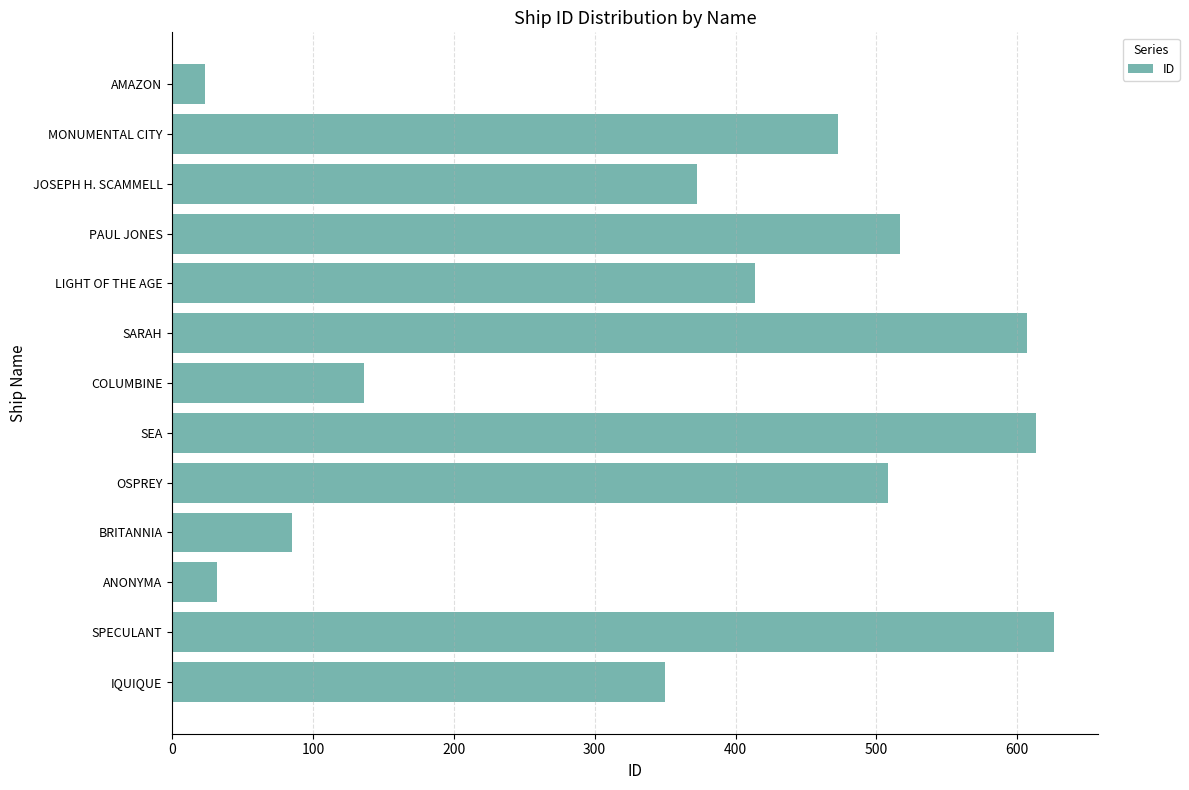

What is the maximum value shown in the chart?

626